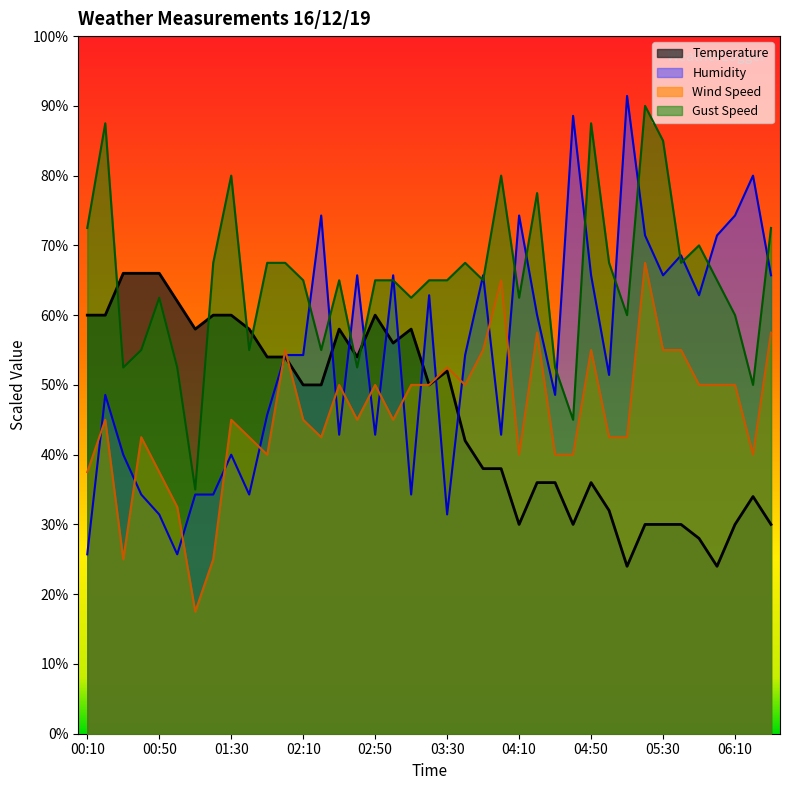

At which label does Humidity reach its minimum?

00:10